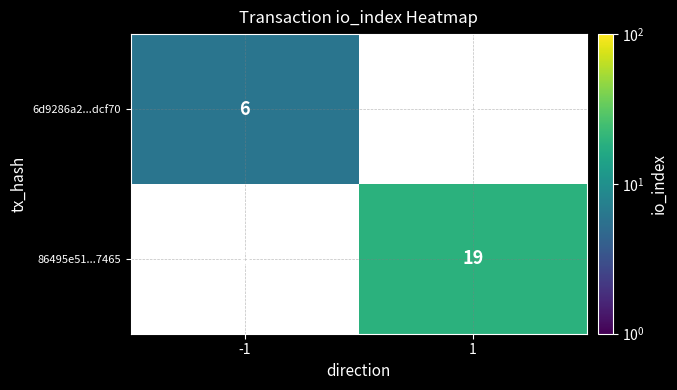

How many data points does each series have?

2